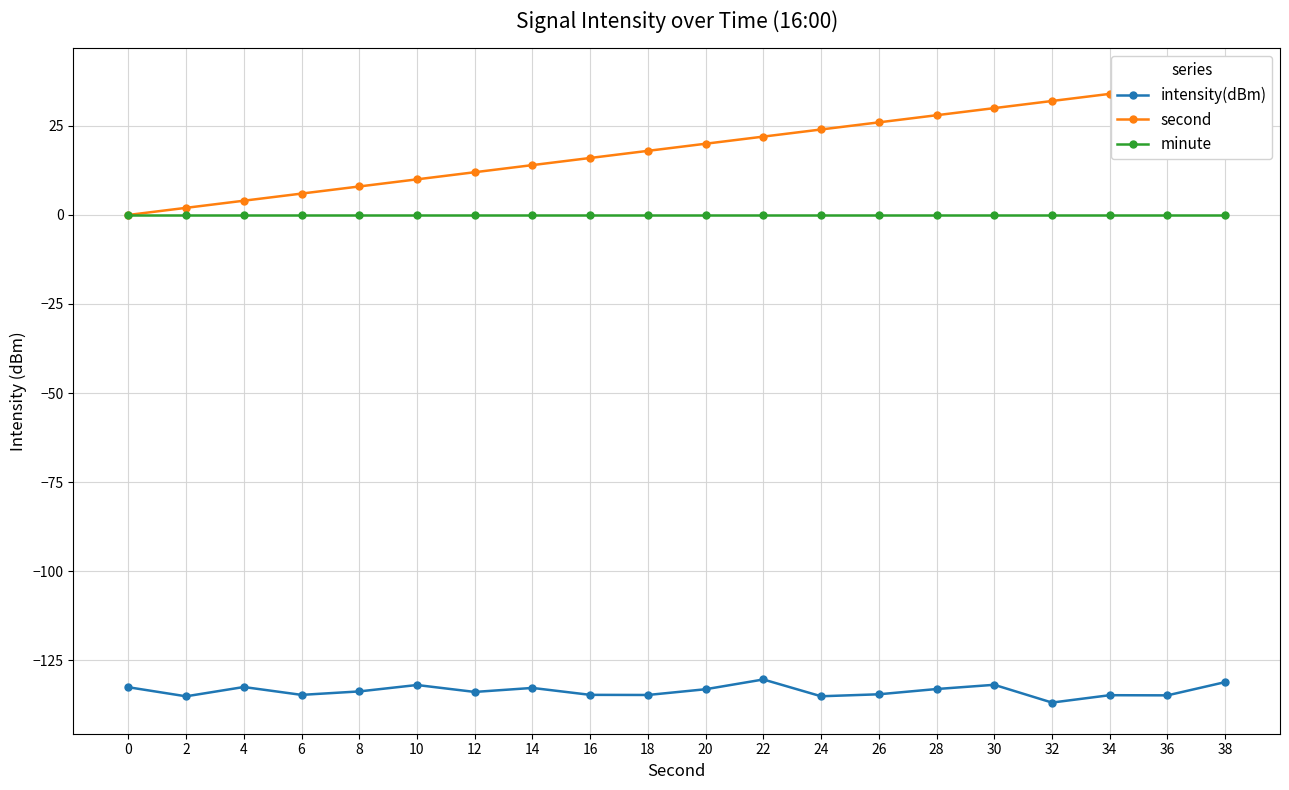

What is the difference between the maximum and minimum values in the intensity(dBm) series?

6.5